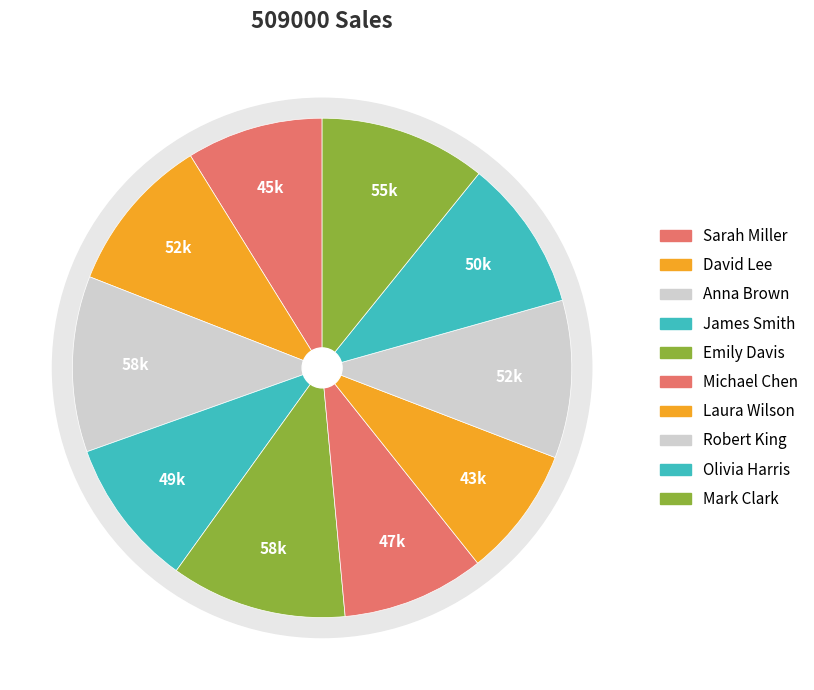

Approximately how many times larger is the value at Laura Wilson compared to James Smith?

0.9